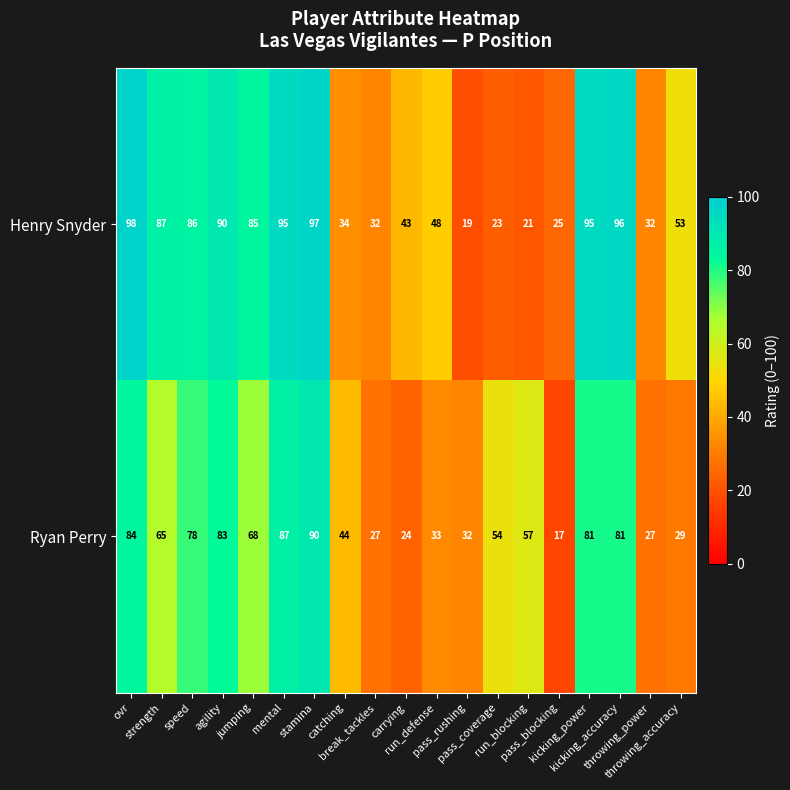

What is the highest value of the Ryan Perry series?

90